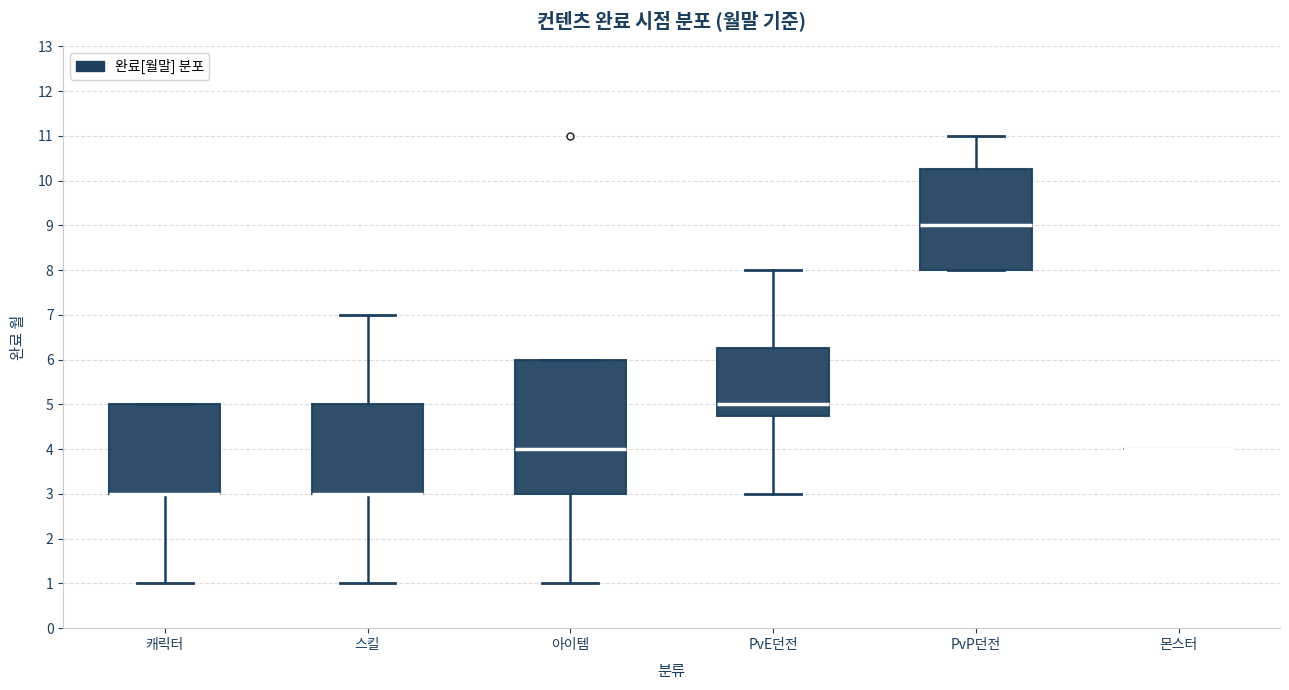

Which box is the tallest, from its lower edge to its upper edge?

아이템